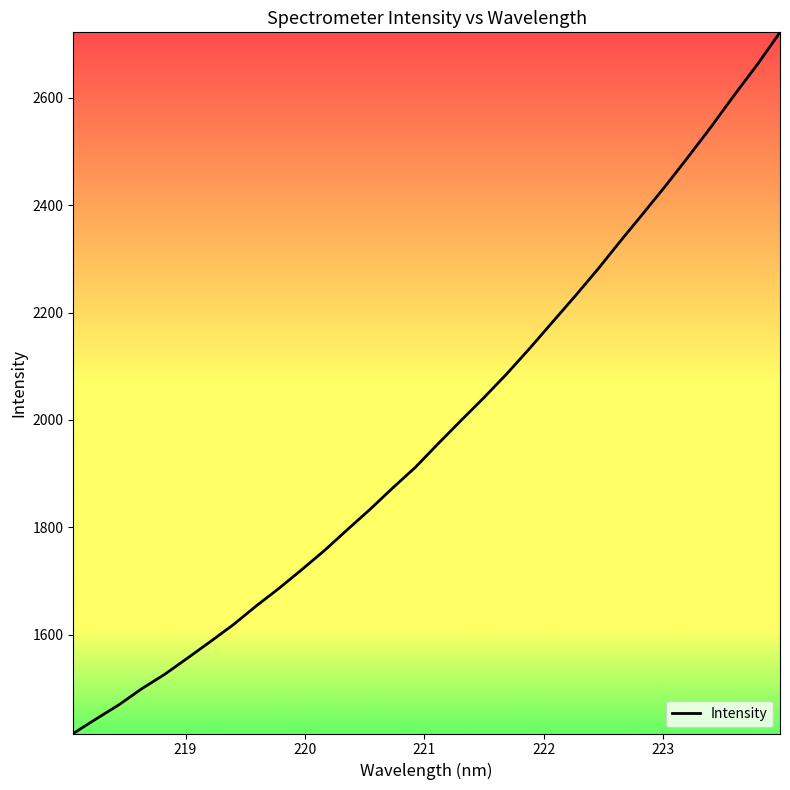

What is the average value?

1982.4